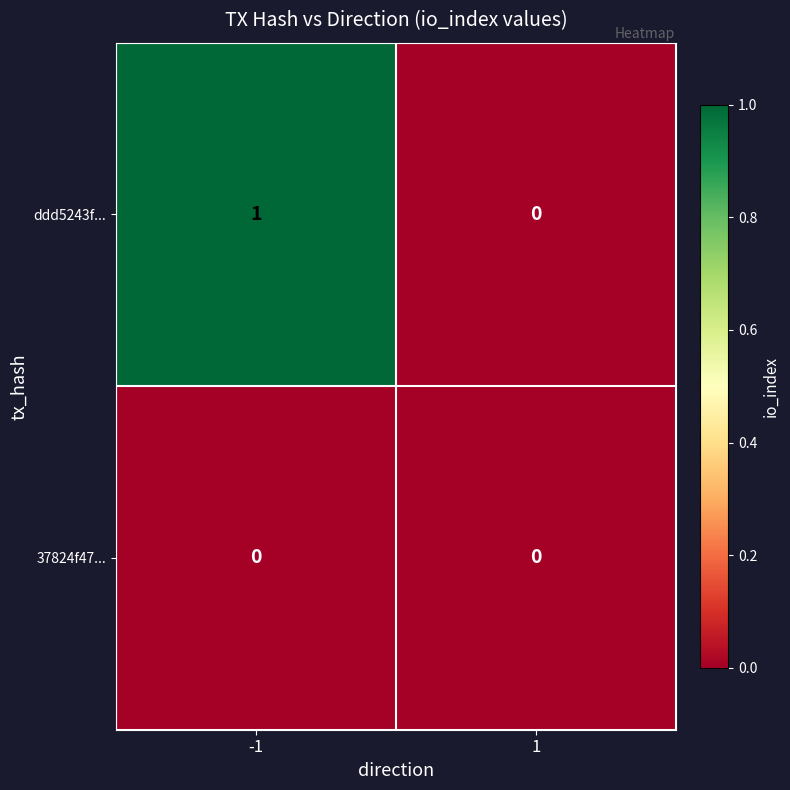

At which category is the sum across all series the highest?

-1